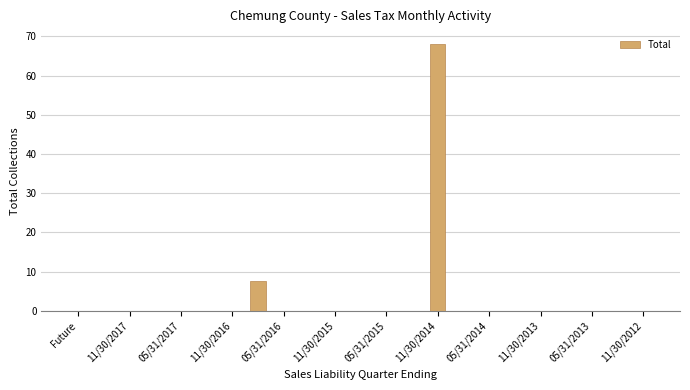

What is the sum of all values?

75.5